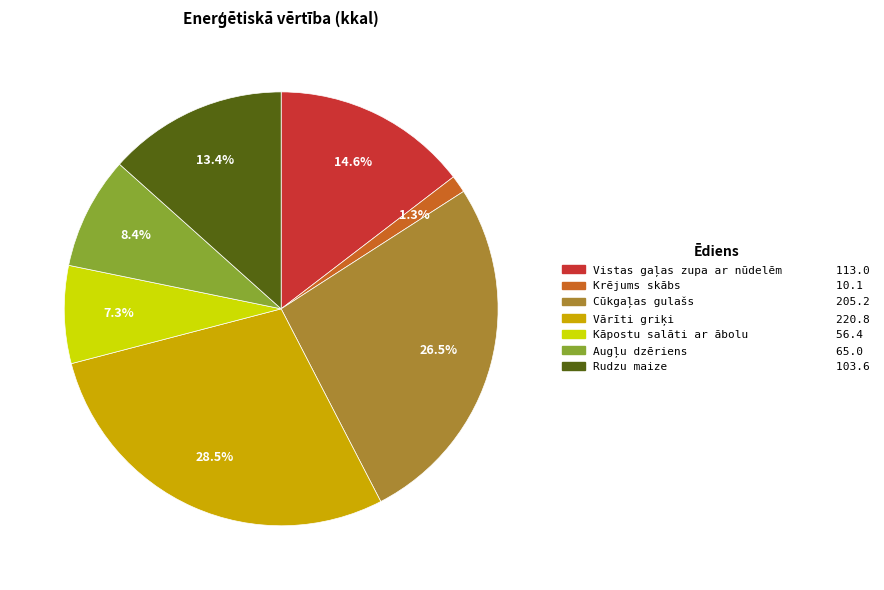

Is it true that Vārīti griķi is 23% of the pie?

False